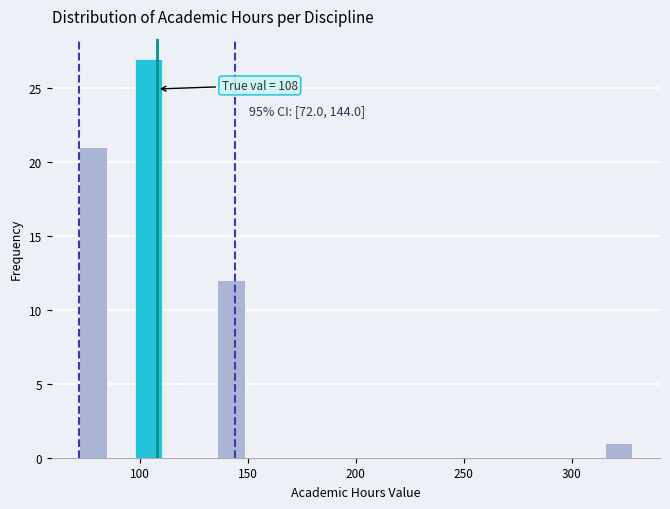

Around what value on the x-axis is the tallest bar? Give the approximate position of its centre, as read against the axis.

105